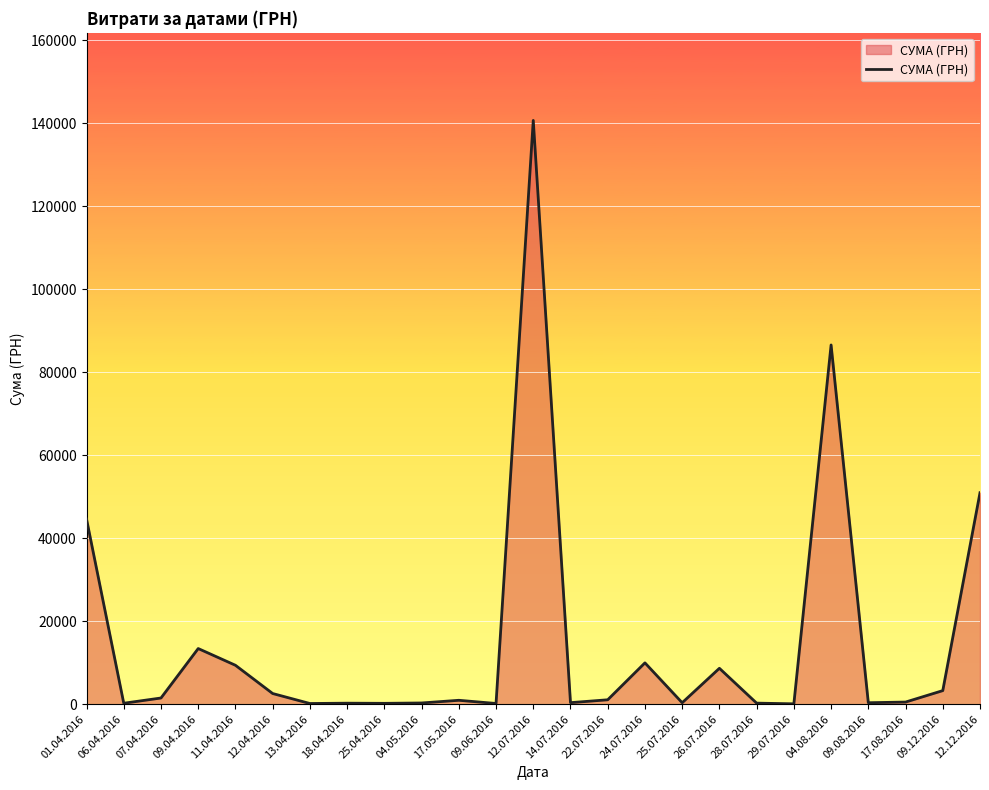

Does the chart display data point markers on the line(s)?

No